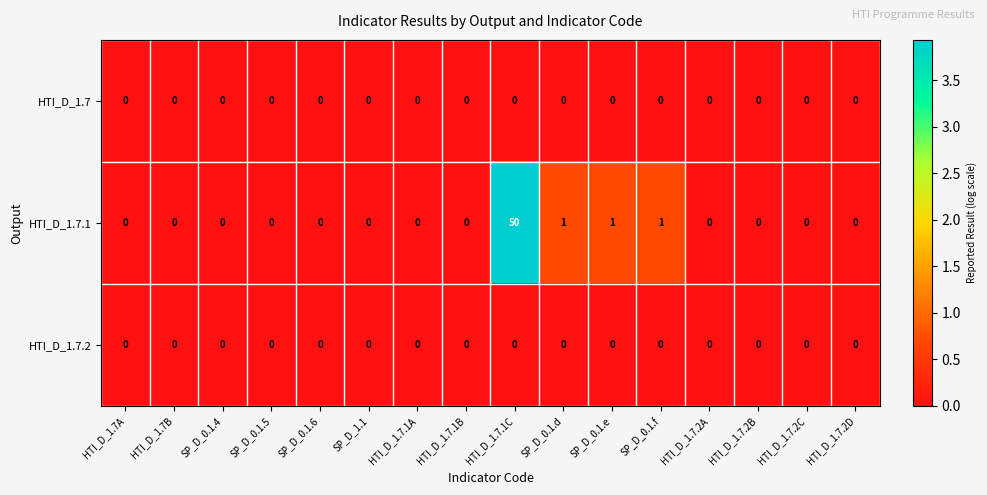

At which category is the sum across all series the highest?

HTI_D_1.7.1C